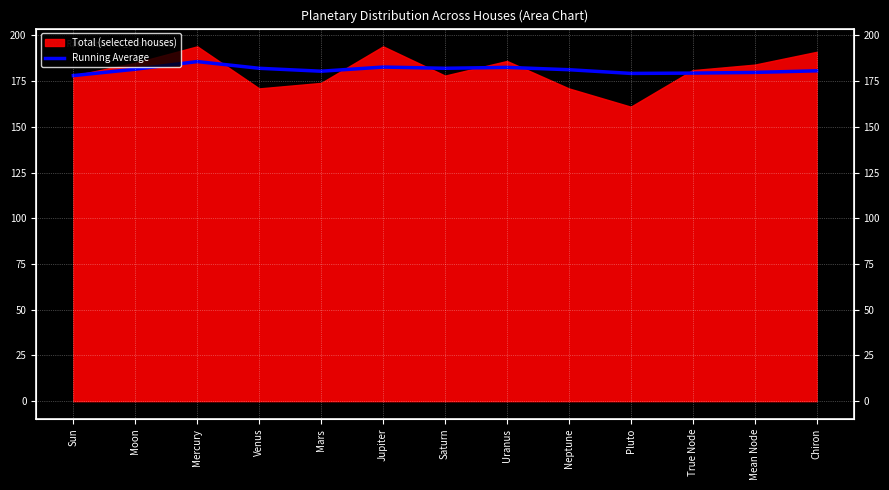

What is the label of the 11th point from the left?

True Node